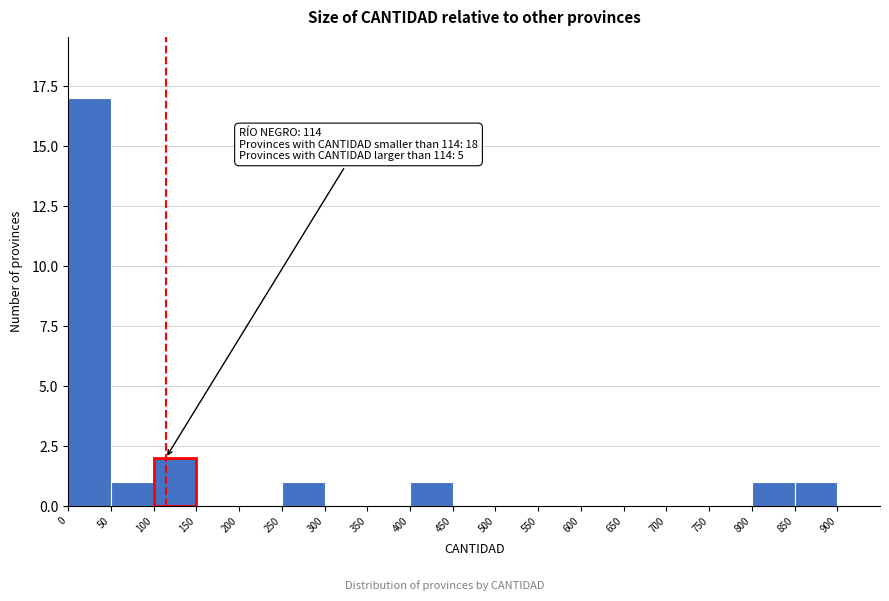

Over which range of the x-axis is the bar tallest?

0 to 50